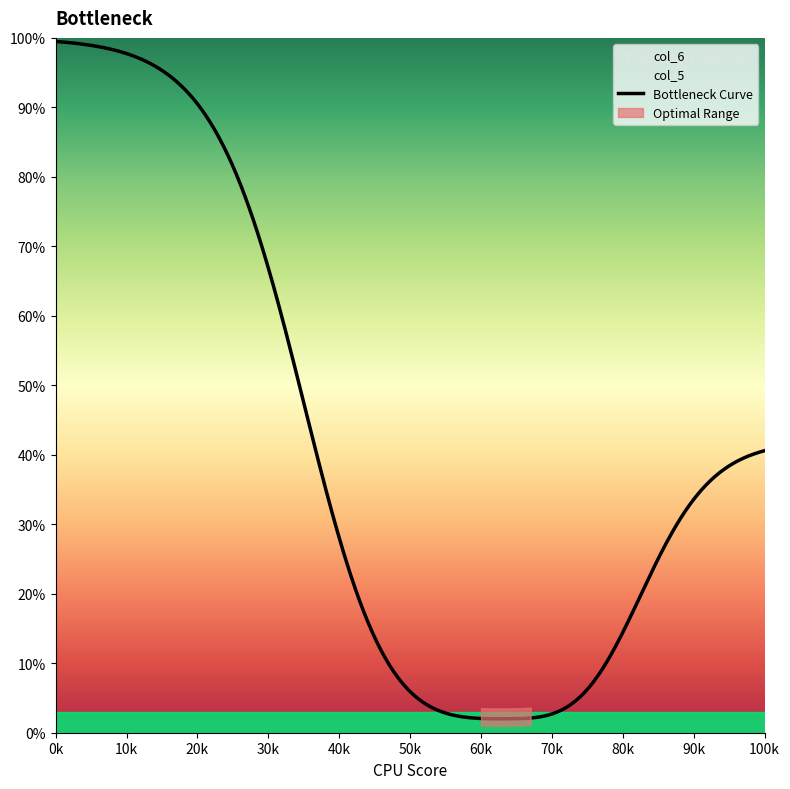

How many data points does each series have?

20